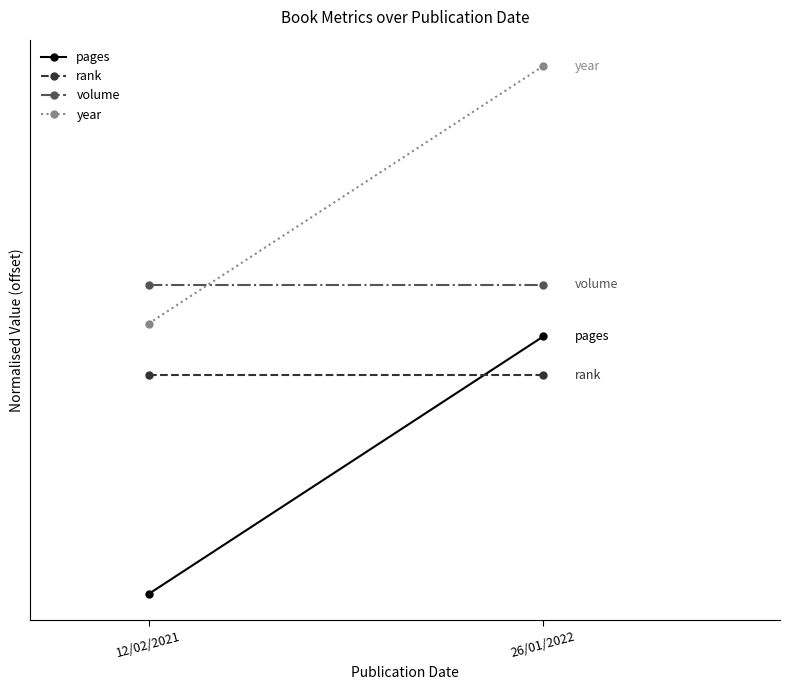

The value of year at 26/01/2022 is 2.0. True or false?

True